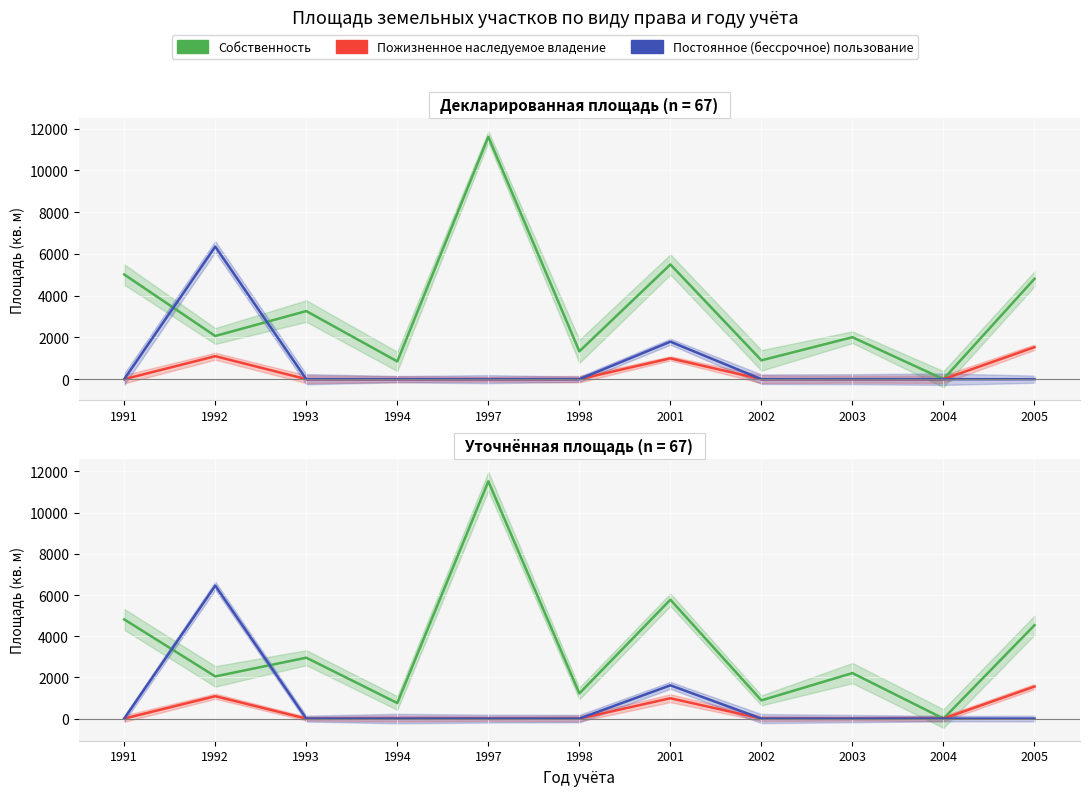

Which series has the largest range (max minus min)?

Собственность